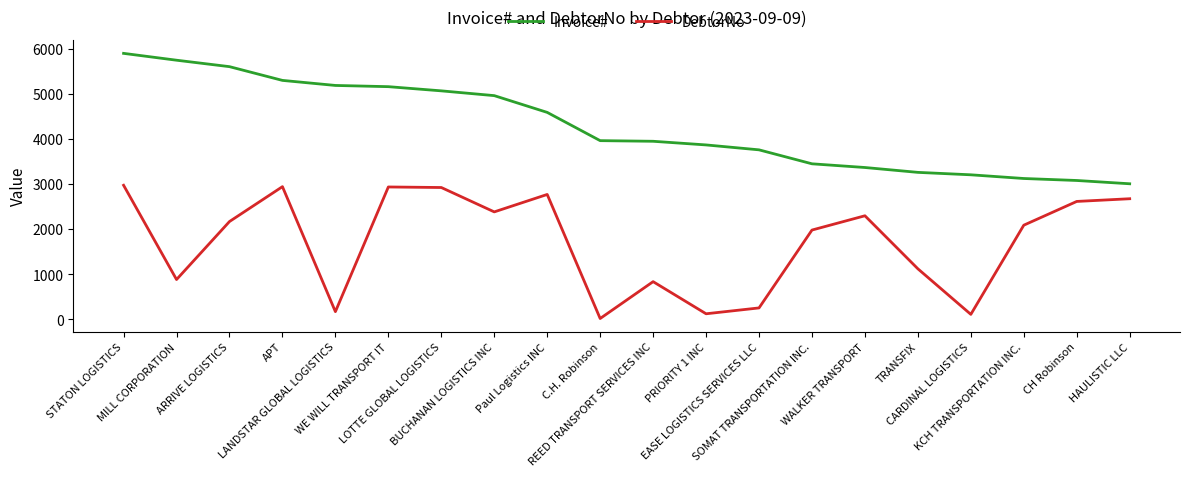

What is the average value of the Invoice# series?

4277